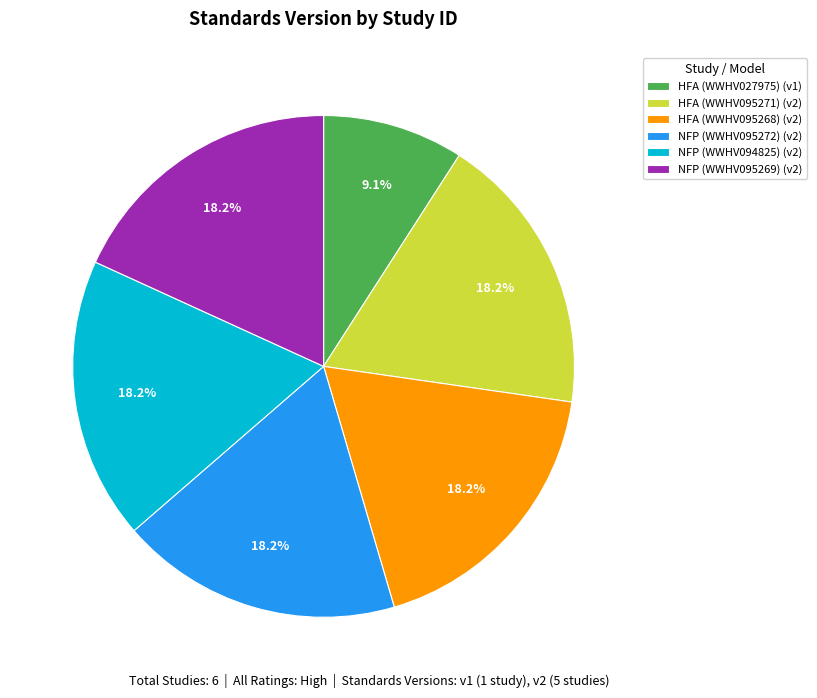

How many segments does this pie chart have?

6